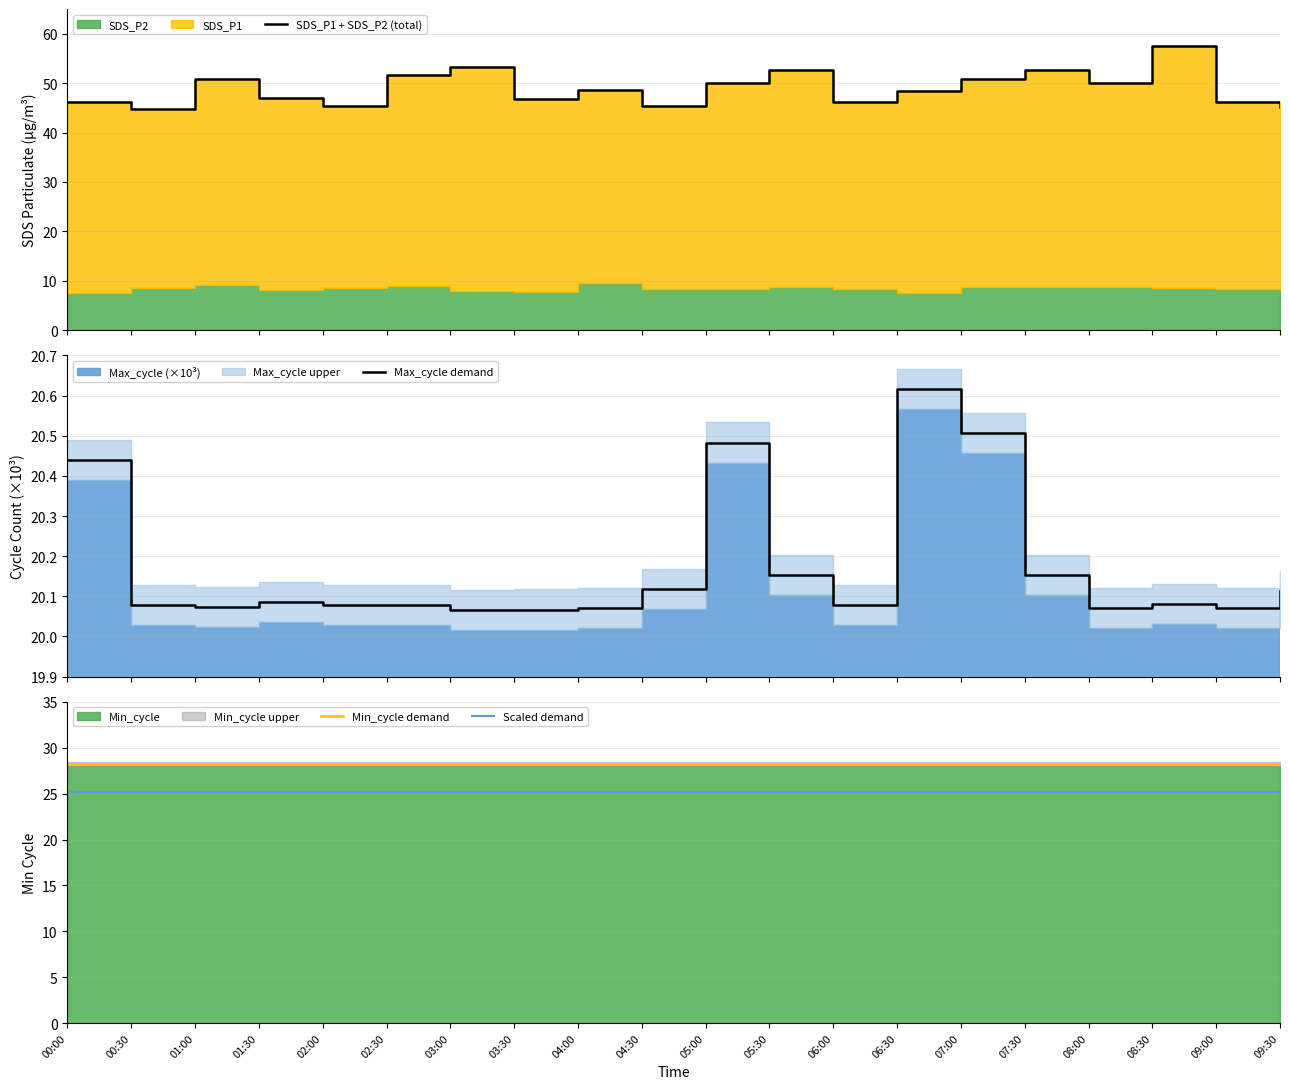

List the series in order of their peak value, lowest first.

Max_cycle demand, Scaled demand, Min_cycle demand, SDS_P1 + SDS_P2 (total)